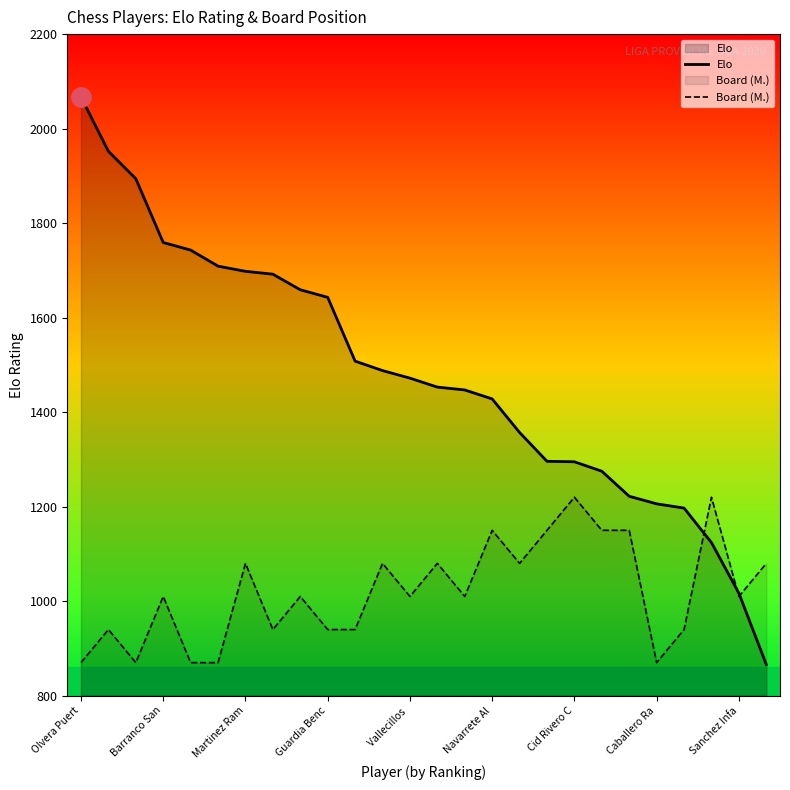

At which category is the sum across all series the highest?

Olvera Puert